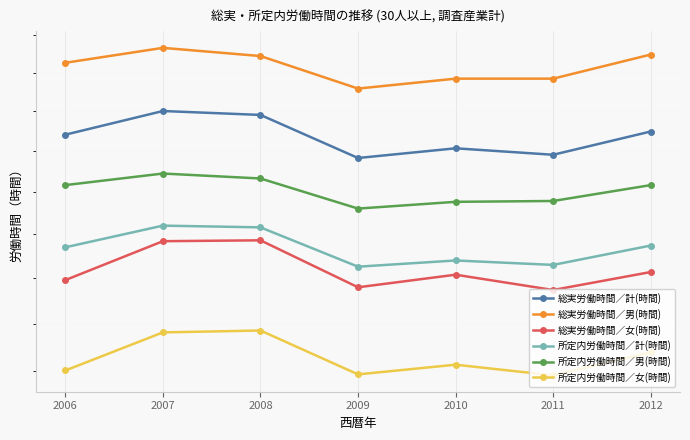

How many data points in 総実労働時間／計(時間) are less than 152?

3